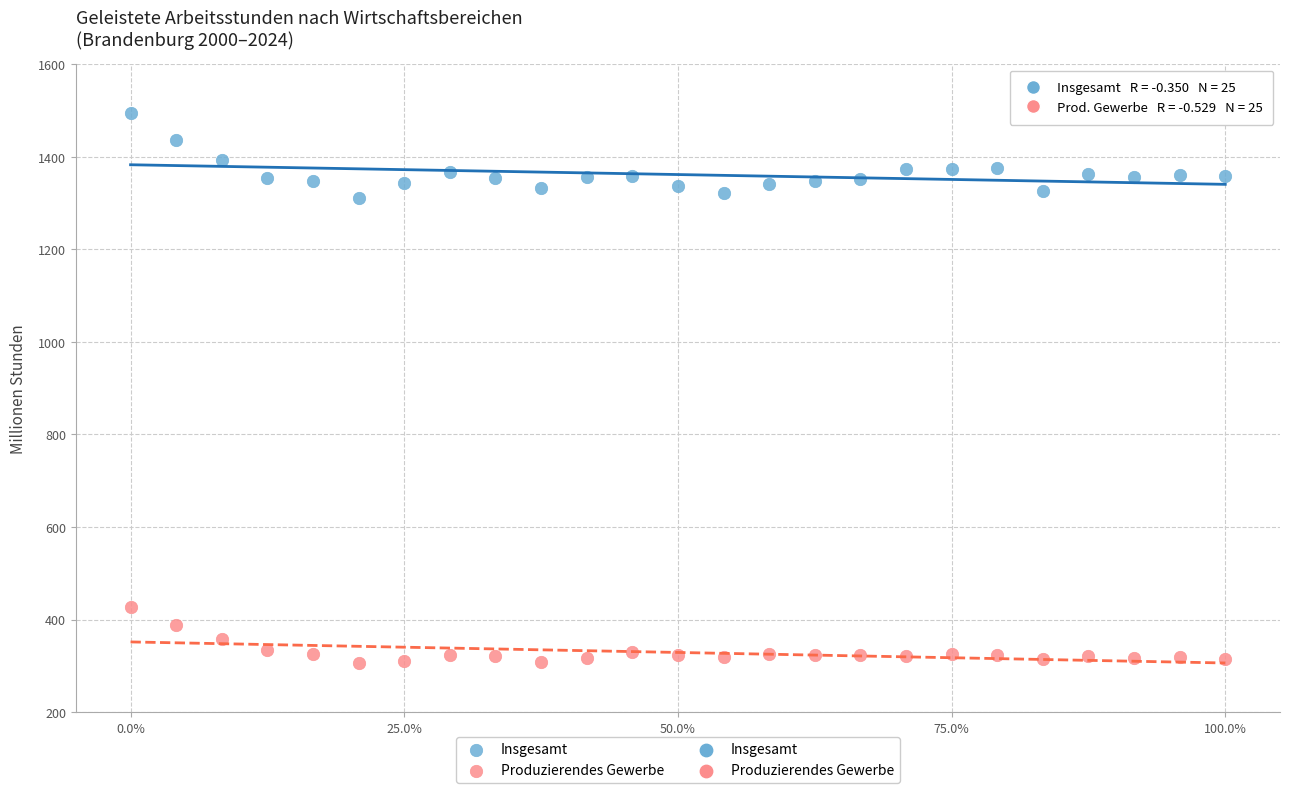

Which series contains the highest Y value?

Insgesamt